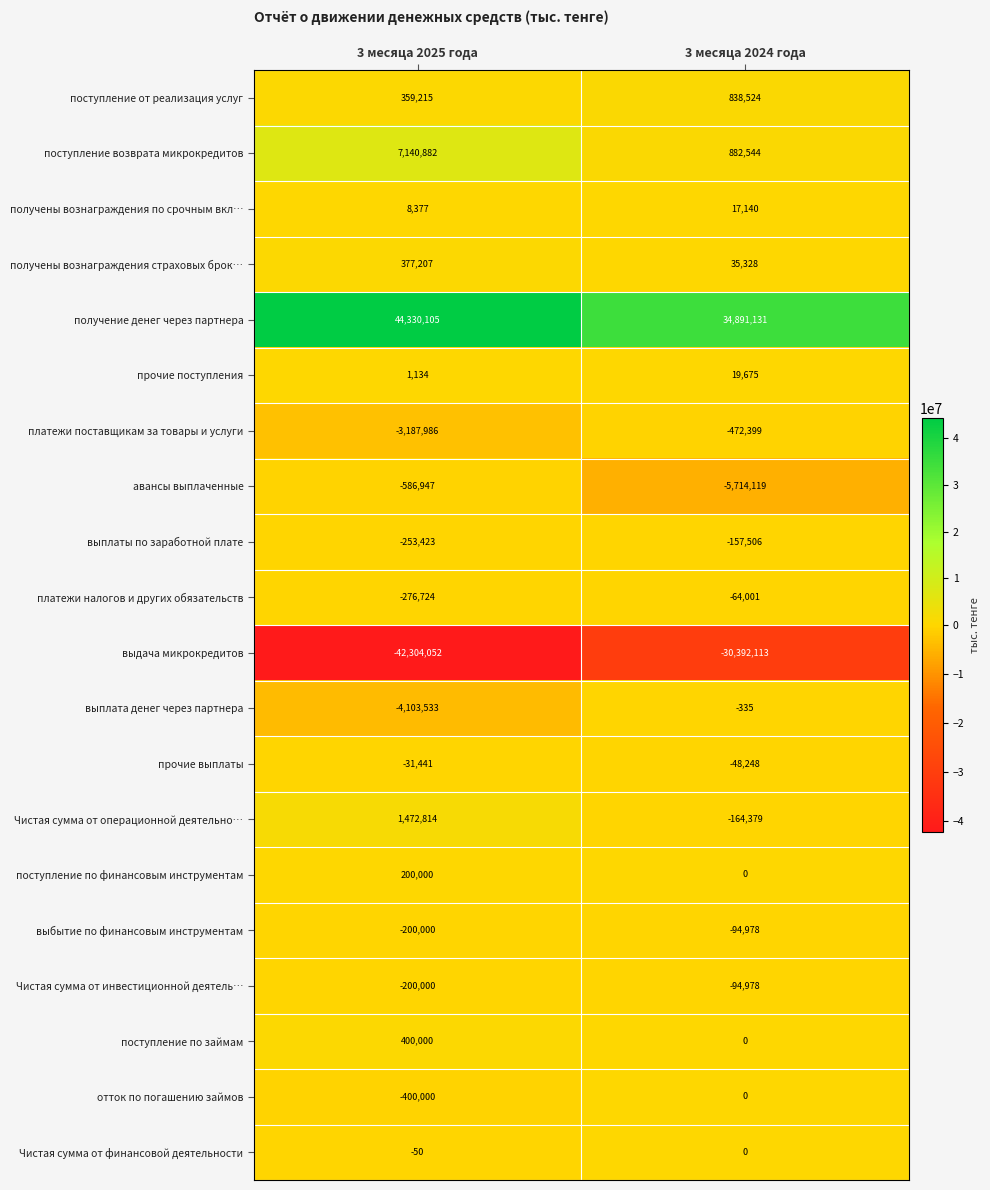

Which series changed the most between 3 месяца 2025 года and 3 месяца 2024 года?

выдача микрокредитов